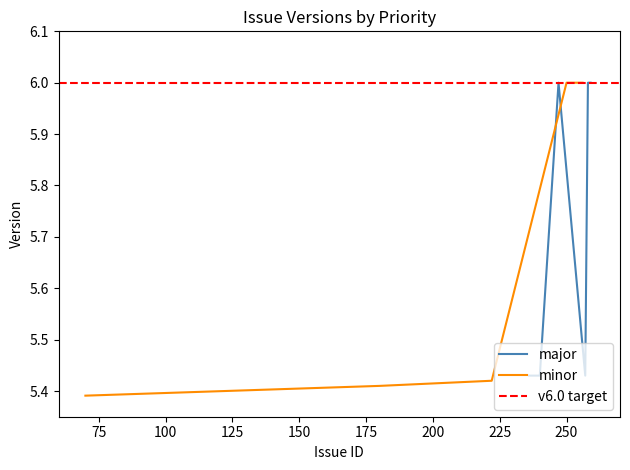

How many values are between 5 and 6?

6